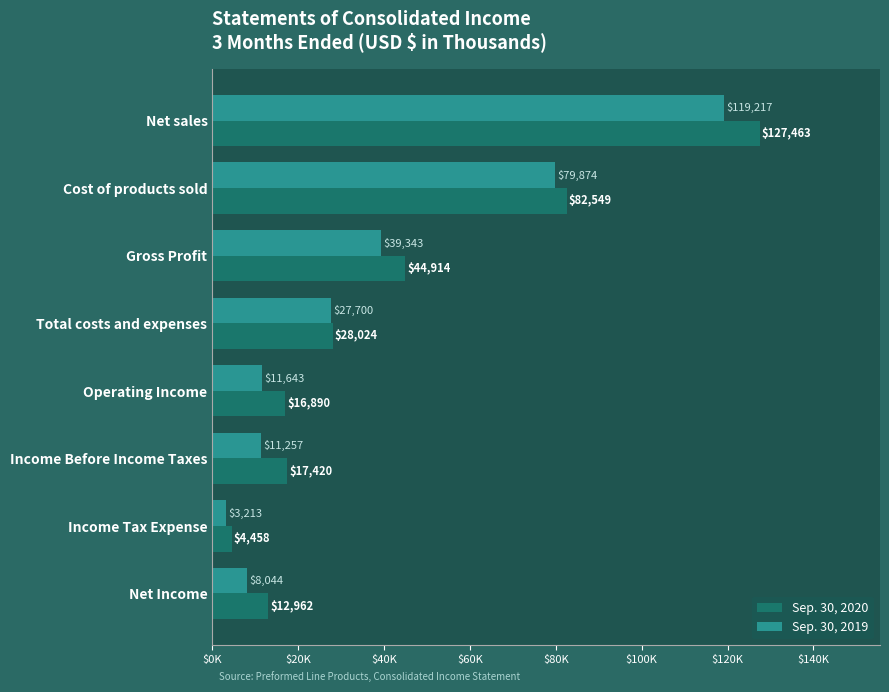

What are all the series names shown in the legend?

Sep. 30, 2020, Sep. 30, 2019